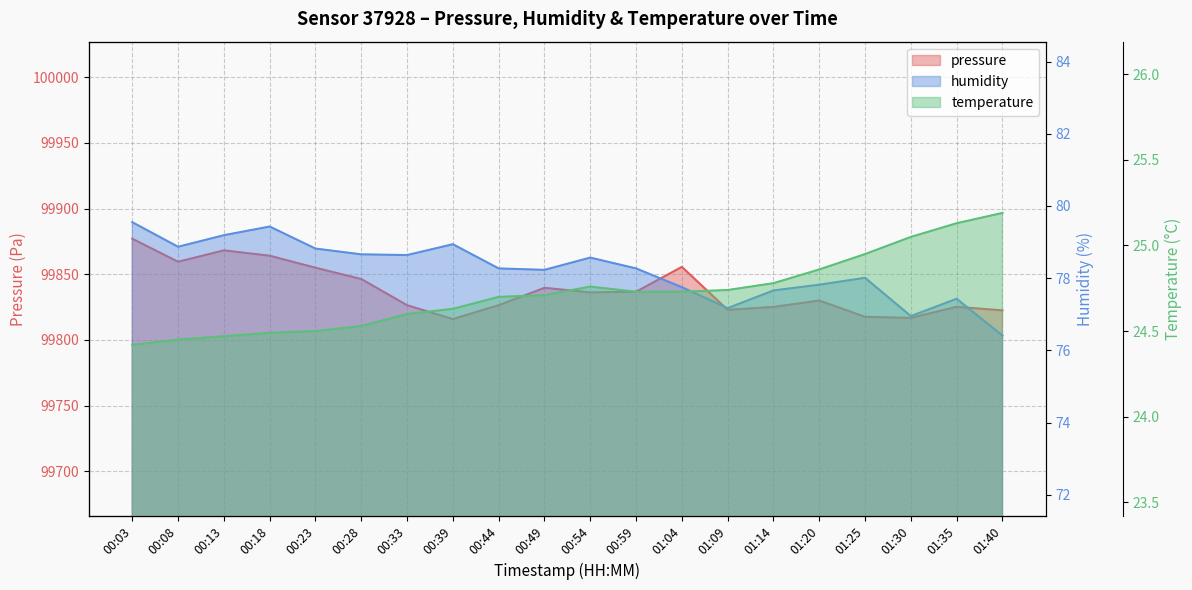

What are all the series names shown in the legend?

pressure, humidity, temperature